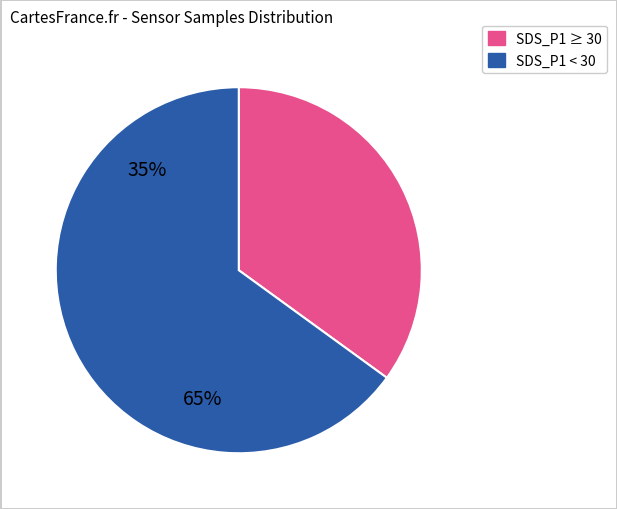

Does any single category account for the majority?

Yes